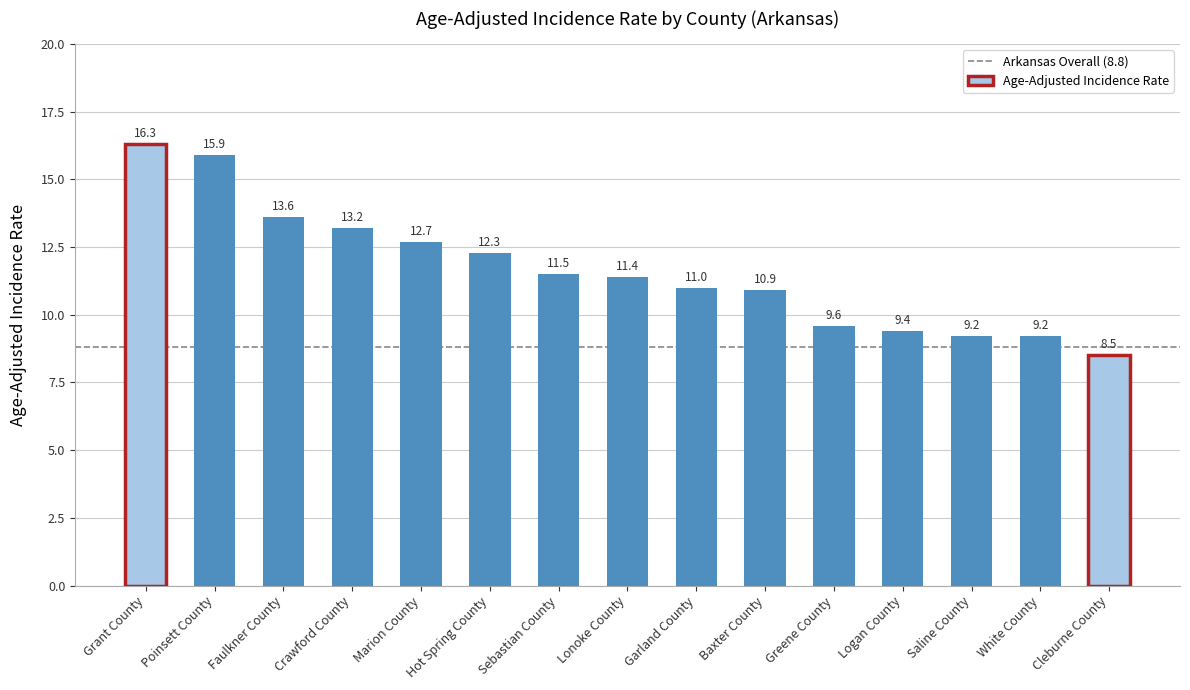

What is the label of the 2nd bar from the left?

Poinsett County